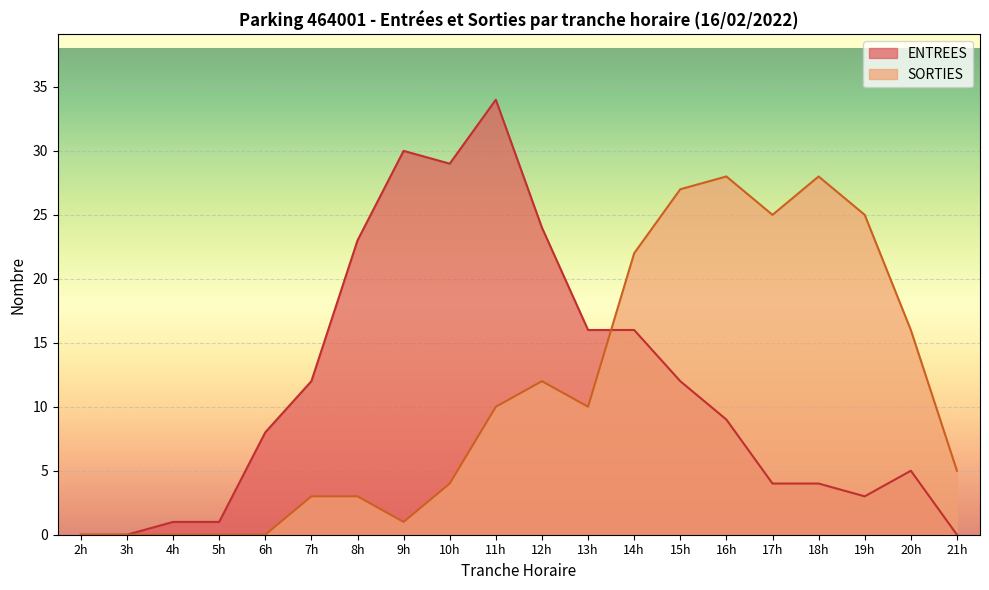

Is it true that ENTREES equals 30 at 9h?

True